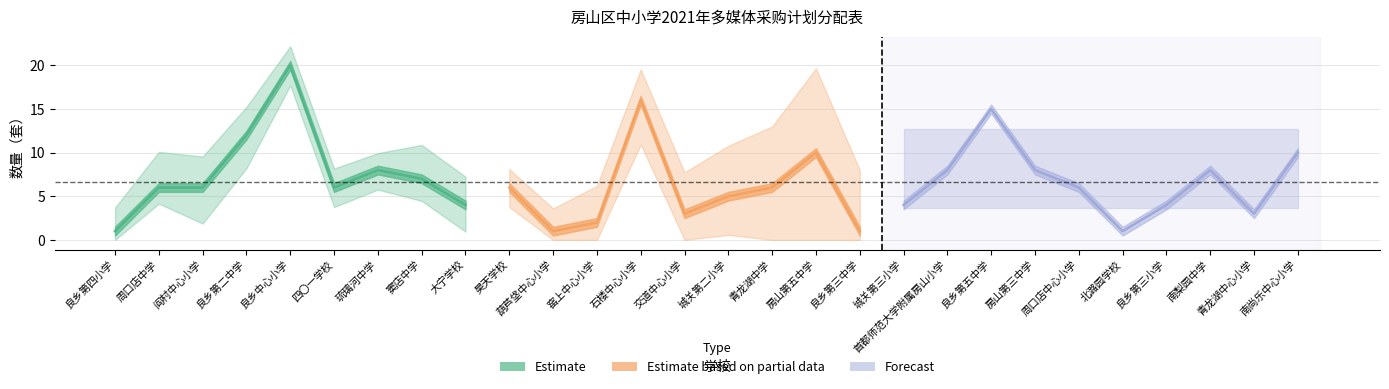

Where is the first local maximum?

良乡中心小学